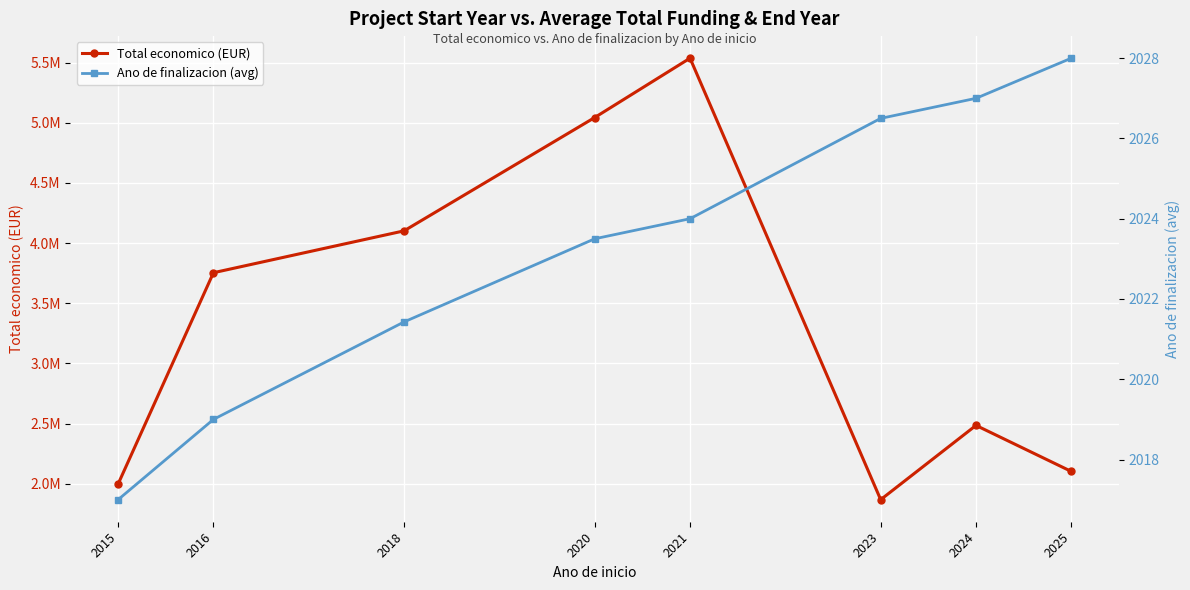

List the series in order of their overall mean, highest first.

Total economico (EUR), Ano de finalizacion (avg)